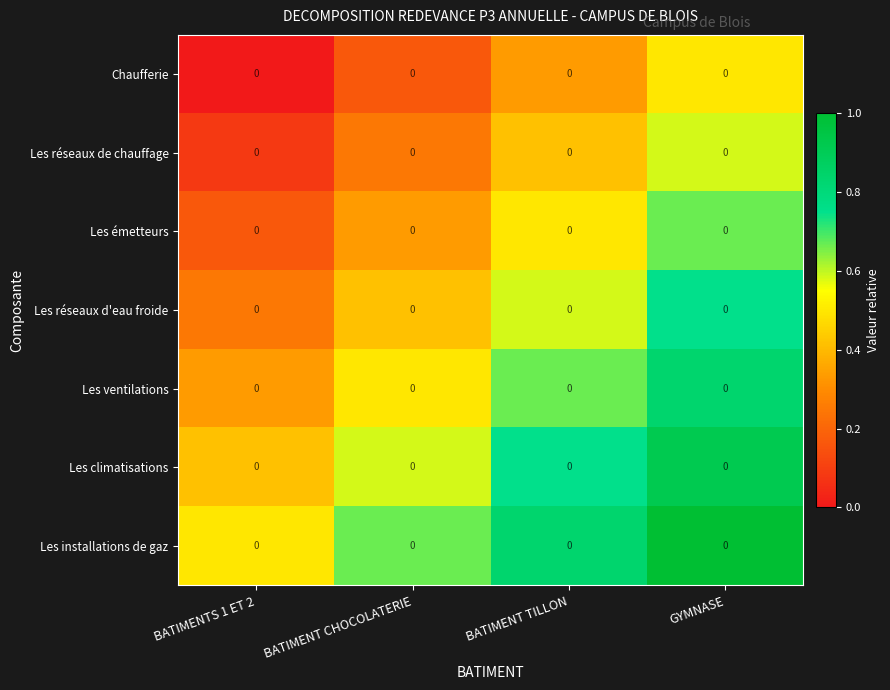

Rank the series at BATIMENTS 1 ET 2 from highest to lowest value.

Les installations de gaz, Les climatisations, Les ventilations, Les réseaux d'eau froide, Les émetteurs, Les réseaux de chauffage, Chaufferie